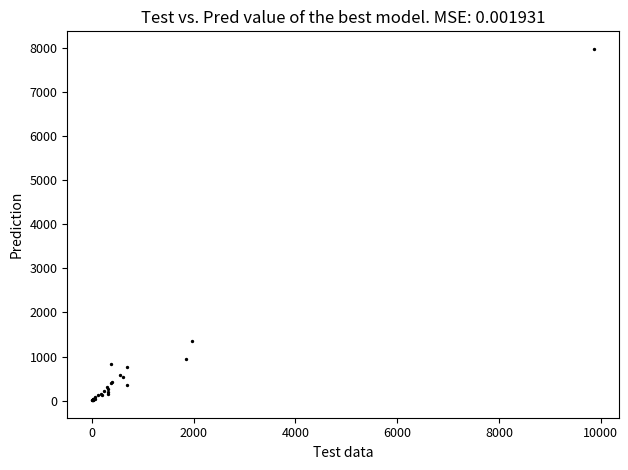

What Y value in the scatter plot is closest to 3998?

1363